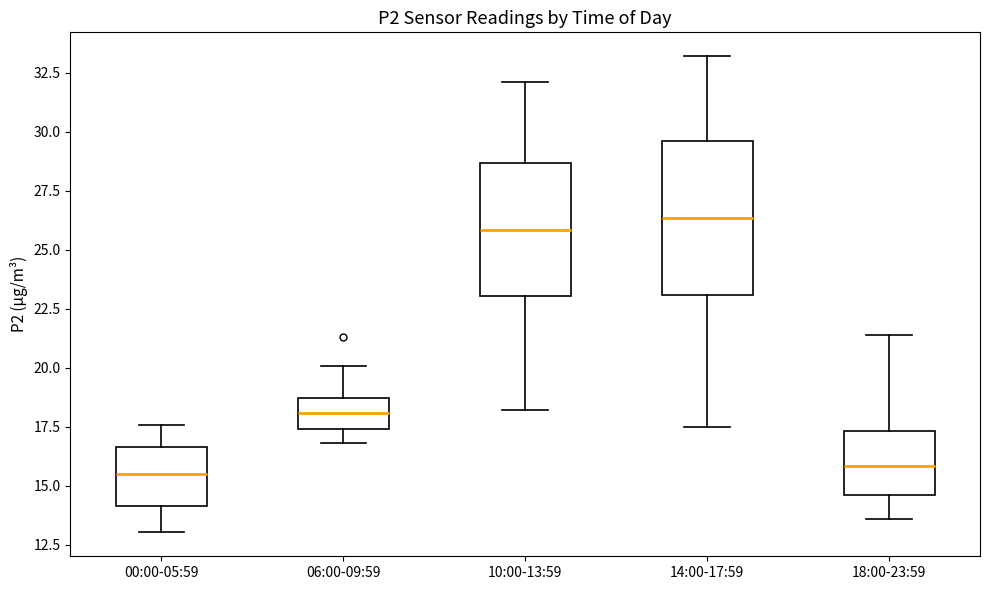

Reading left to right, transcribe this box plot: for each box, give where its median line is, the range the box spans, and where its two whiskers end, as read against the y-axis. The values are not printed on the chart, so give them approximately, as read against the axis.

00:00-05:59: median 15.5, box 14.0 to 16.5, whiskers 13.0 to 17.5
06:00-09:59: median 18.0, box 17.5 to 18.5, whiskers 17.0 to 20.0
10:00-13:59: median 26.0, box 23.0 to 28.5, whiskers 18.0 to 32.0
14:00-17:59: median 26.5, box 23.0 to 29.5, whiskers 17.5 to 33.0
18:00-23:59: median 16.0, box 14.5 to 17.5, whiskers 13.5 to 21.5